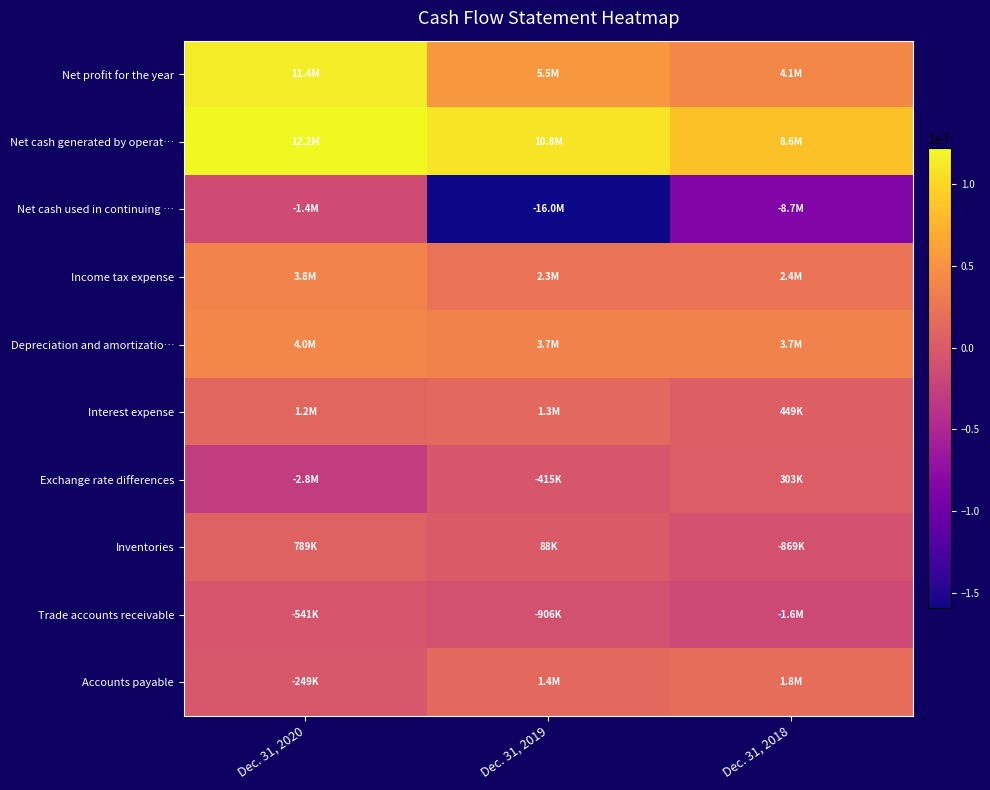

What is the maximum value shown in the chart?

12225158